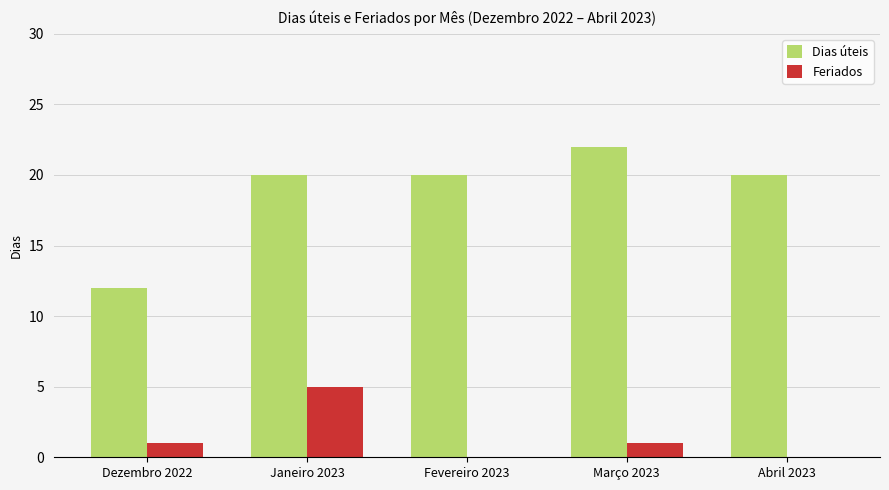

What is the spread (max minus min) of values at Abril 2023?

20